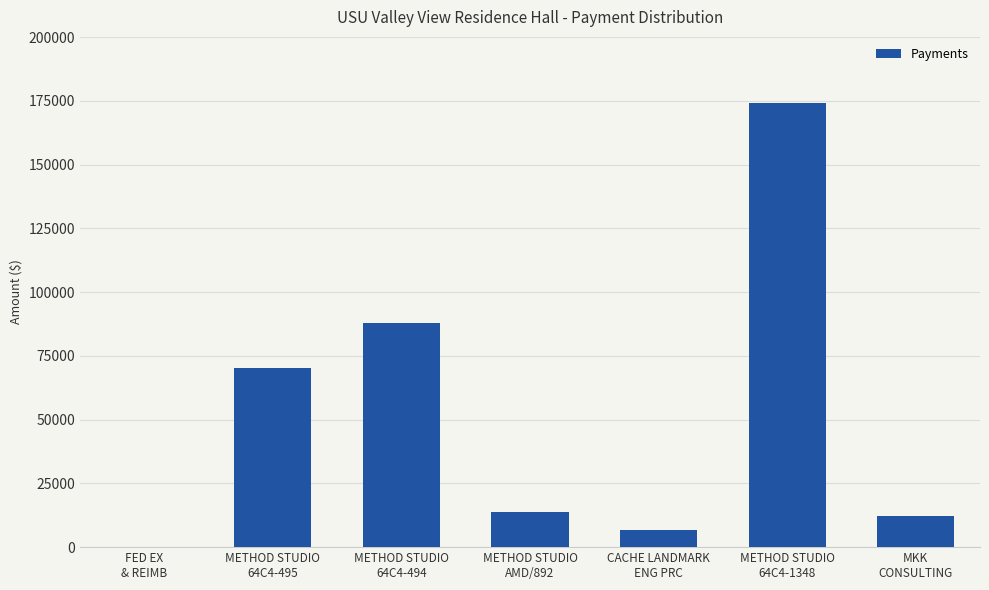

What is the maximum value shown in the chart?

174033.4